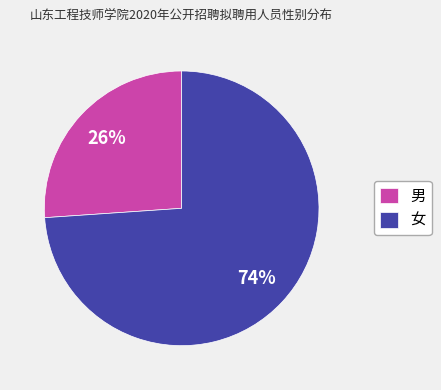

Is there any slice that represents more than half of the pie?

Yes